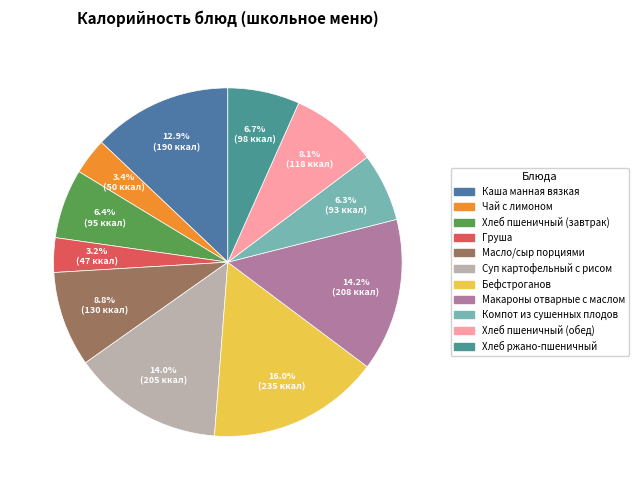

To the nearest percent, what percentage of the pie is Хлеб пшеничный (обед)?

8%